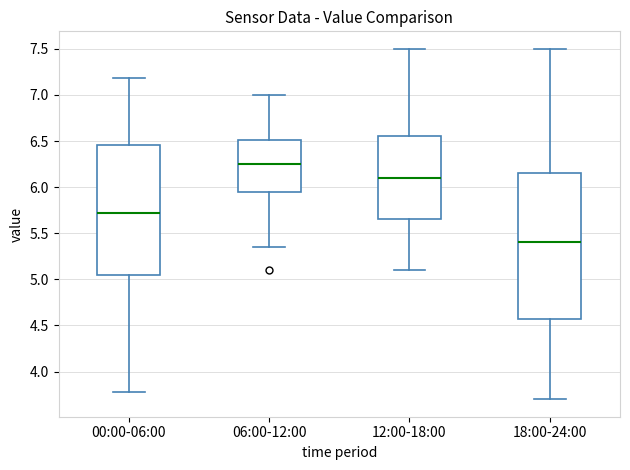

Reading left to right, read every box against the y-axis: the position of its median line, the range the box covers, and the ends of its whiskers. The values are not printed on the chart, so give them approximately, as read against the axis.

00:00-06:00: median 5.75, box 5.05 to 6.45, whiskers 3.80 to 7.20
06:00-12:00: median 6.25, box 5.95 to 6.50, whiskers 5.35 to 7.00
12:00-18:00: median 6.10, box 5.65 to 6.55, whiskers 5.10 to 7.50
18:00-24:00: median 5.40, box 4.60 to 6.15, whiskers 3.70 to 7.50